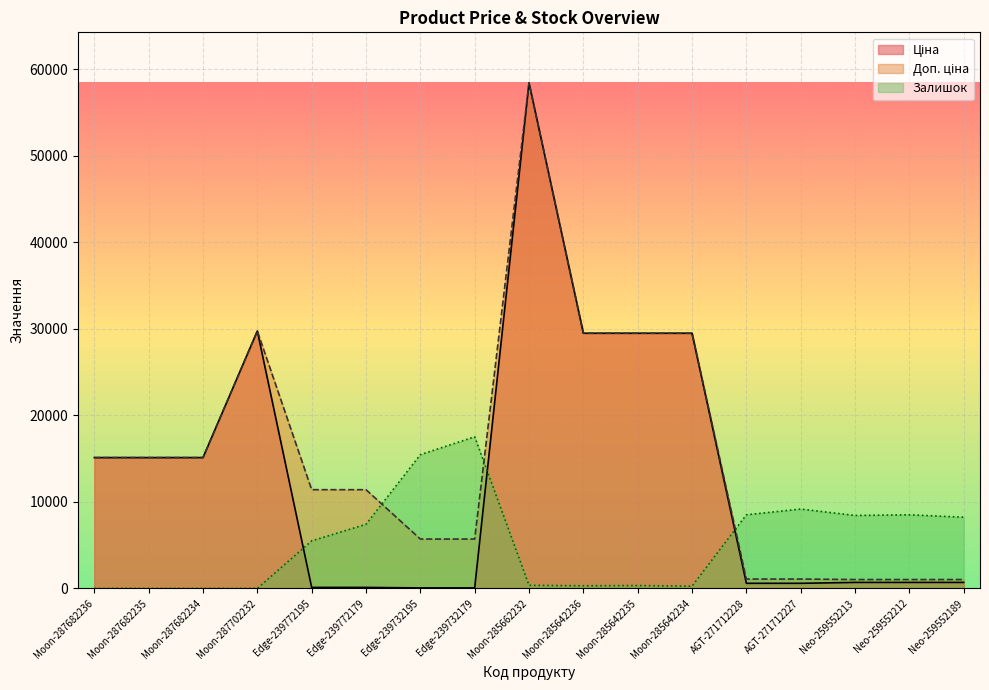

Between Moon-287682234 and Moon-285642236, which is larger?

Moon-285642236